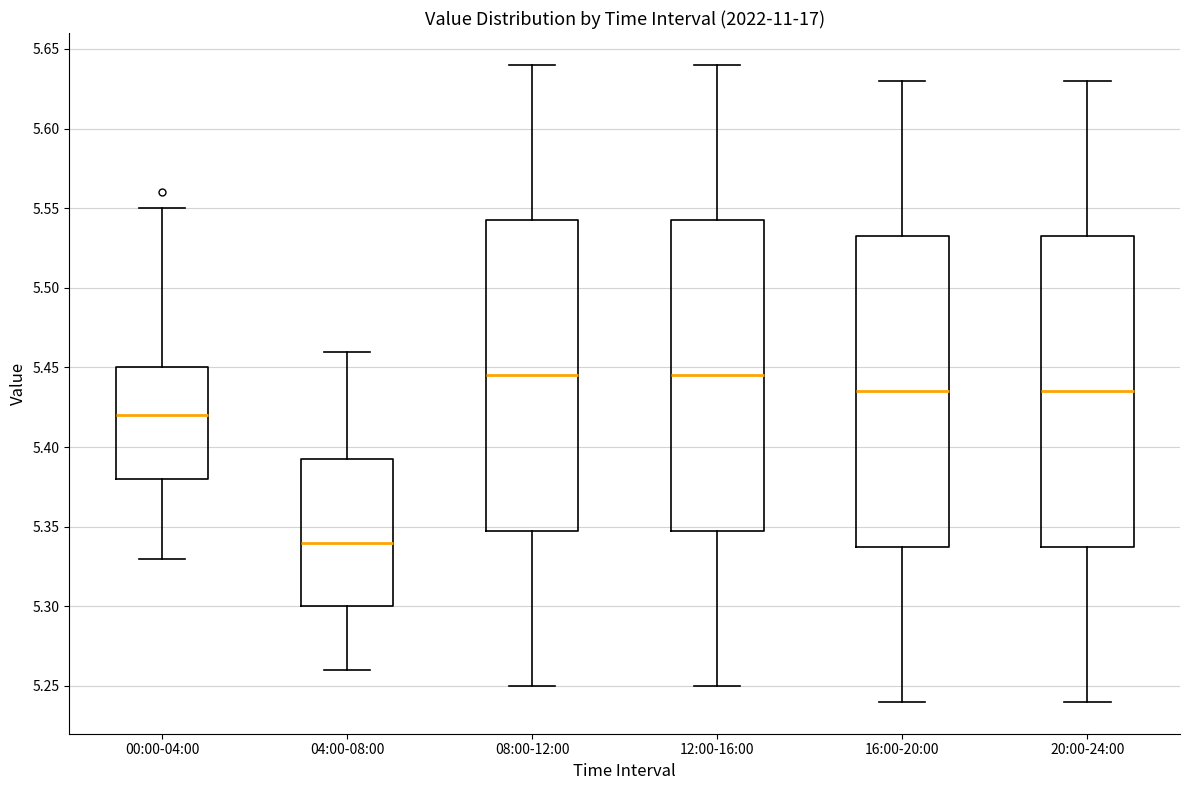

Reading left to right, read every box against the y-axis: the position of its median line, the range the box covers, and the ends of its whiskers. The values are not printed on the chart, so give them approximately, as read against the axis.

00:00-04:00: median 5.420, box 5.380 to 5.450, whiskers 5.330 to 5.550
04:00-08:00: median 5.340, box 5.300 to 5.395, whiskers 5.260 to 5.460
08:00-12:00: median 5.445, box 5.350 to 5.545, whiskers 5.250 to 5.640
12:00-16:00: median 5.445, box 5.350 to 5.545, whiskers 5.250 to 5.640
16:00-20:00: median 5.435, box 5.340 to 5.535, whiskers 5.240 to 5.630
20:00-24:00: median 5.435, box 5.340 to 5.535, whiskers 5.240 to 5.630